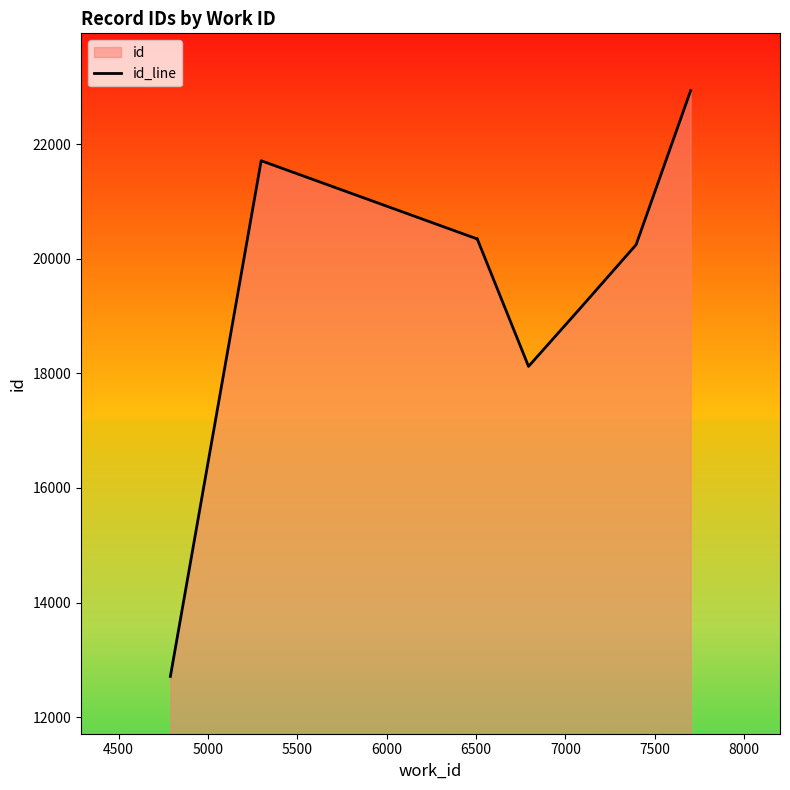

Is it true that the value at 7000 is 34442?

False